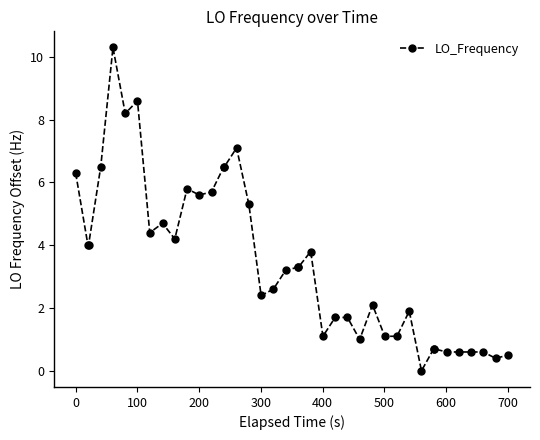

What is the greatest value displayed?

10.3